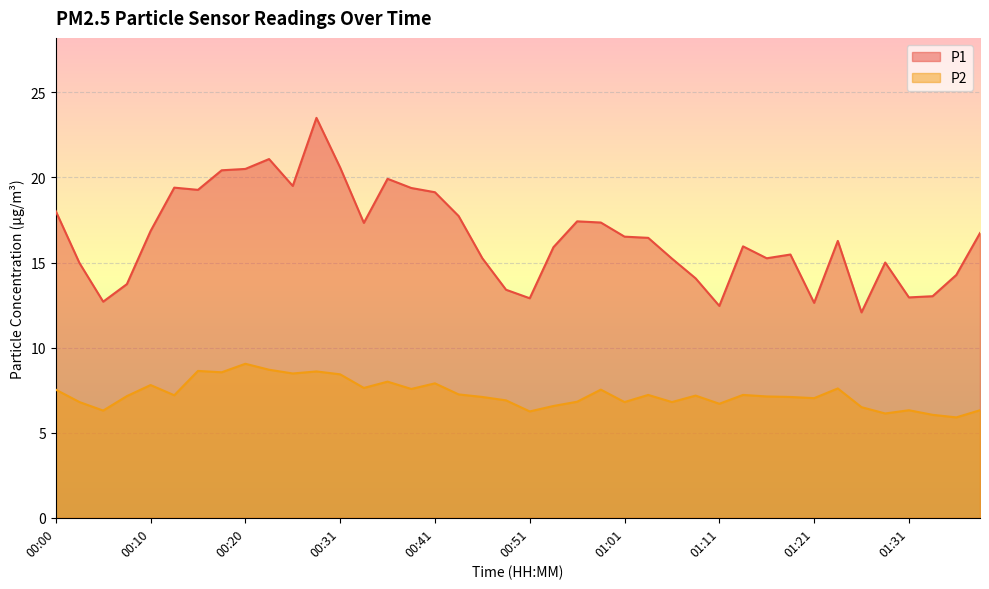

What is the sum of the P2 values at 01:13 and 01:18?

14.3